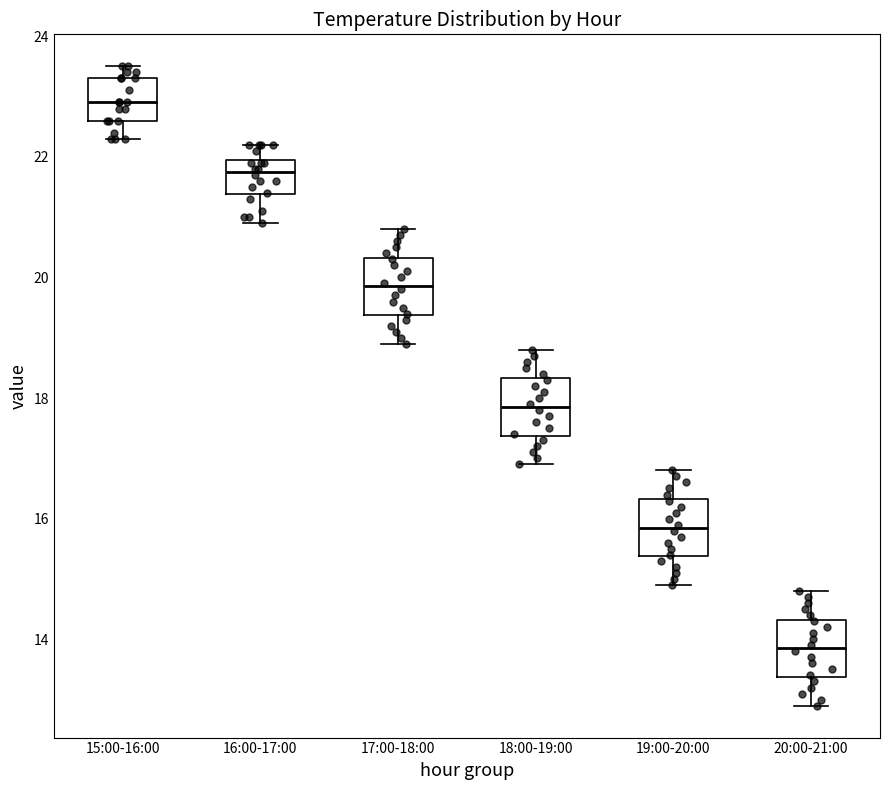

Reading left to right, read every box against the y-axis: the position of its median line, the range the box covers, and the ends of its whiskers. The values are not printed on the chart, so give them approximately, as read against the axis.

15:00-16:00: median 23.0, box 22.6 to 23.4, whiskers 22.4 to 23.6
16:00-17:00: median 21.8, box 21.4 to 22.0, whiskers 21.0 to 22.2
17:00-18:00: median 19.8, box 19.4 to 20.4, whiskers 19.0 to 20.8
18:00-19:00: median 17.8, box 17.4 to 18.4, whiskers 17.0 to 18.8
19:00-20:00: median 15.8, box 15.4 to 16.4, whiskers 15.0 to 16.8
20:00-21:00: median 13.8, box 13.4 to 14.4, whiskers 13.0 to 14.8